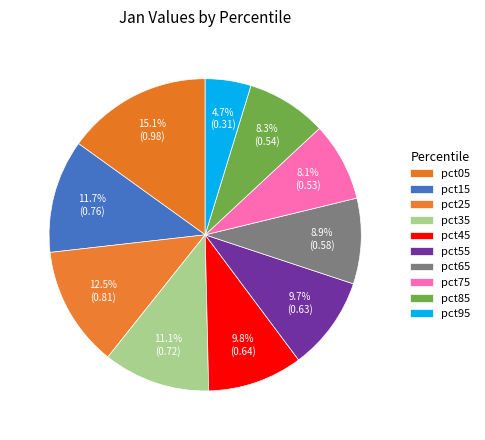

What is the smallest slice in the pie chart?

pct95